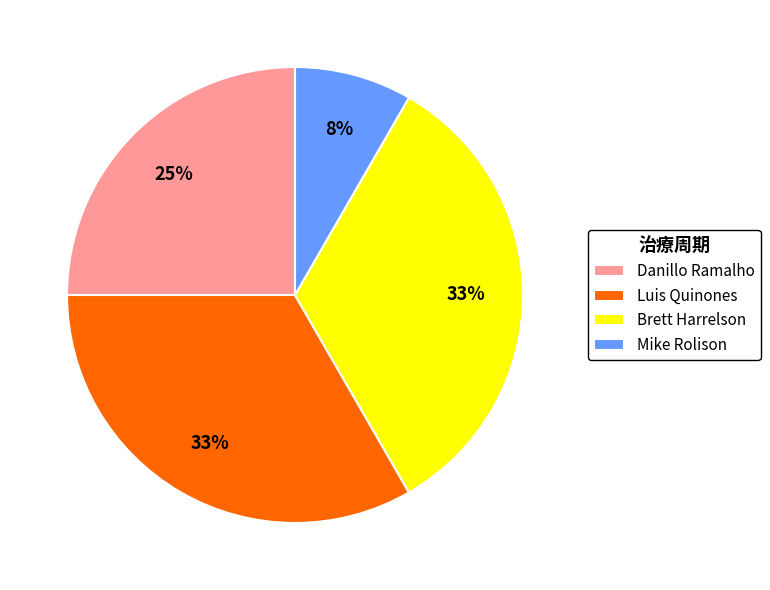

Is it true that Luis Quinones is 33% of the pie?

True